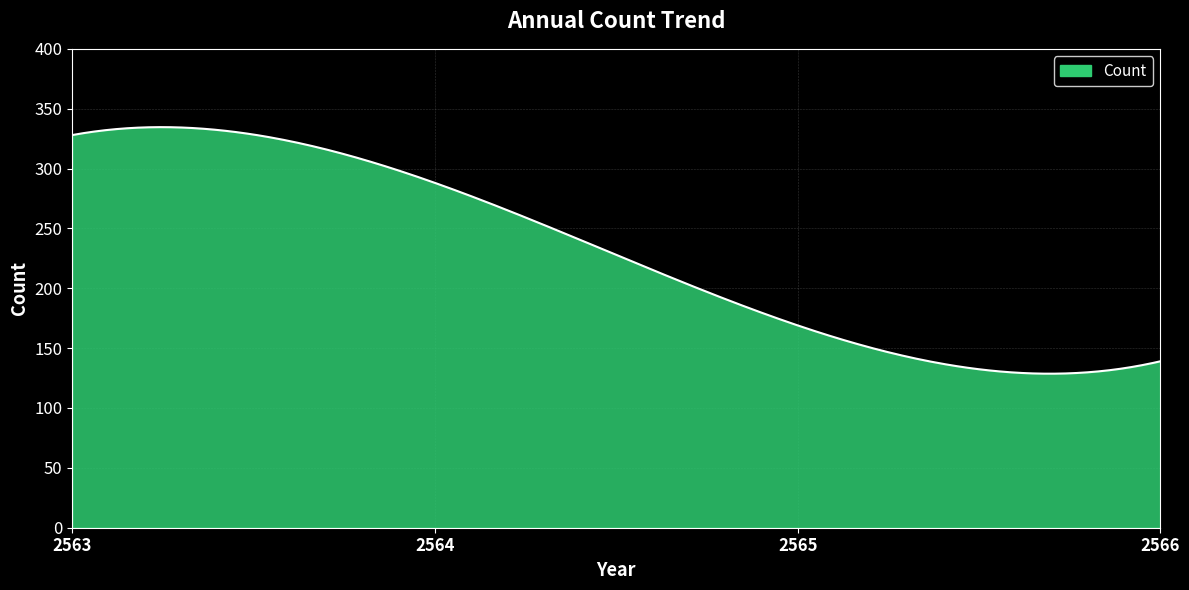

What is the maximum value shown in the chart?

334.6